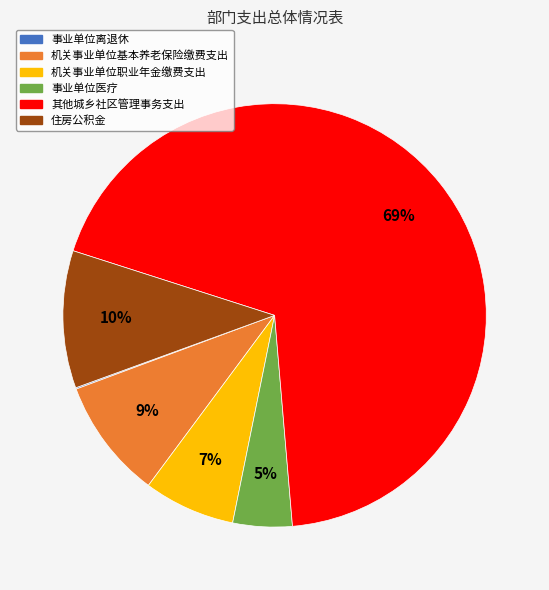

What is the ratio of the value at 机关事业单位基本养老保险缴费支出 to the value at 其他城乡社区管理事务支出?

0.1